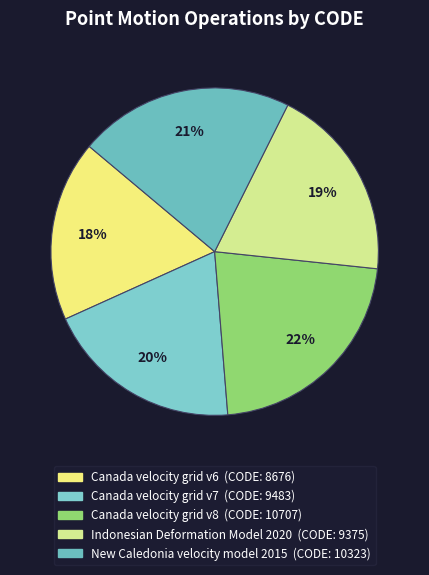

Is it true that Indonesian Deformation Model 2020 is 9% of the pie?

False